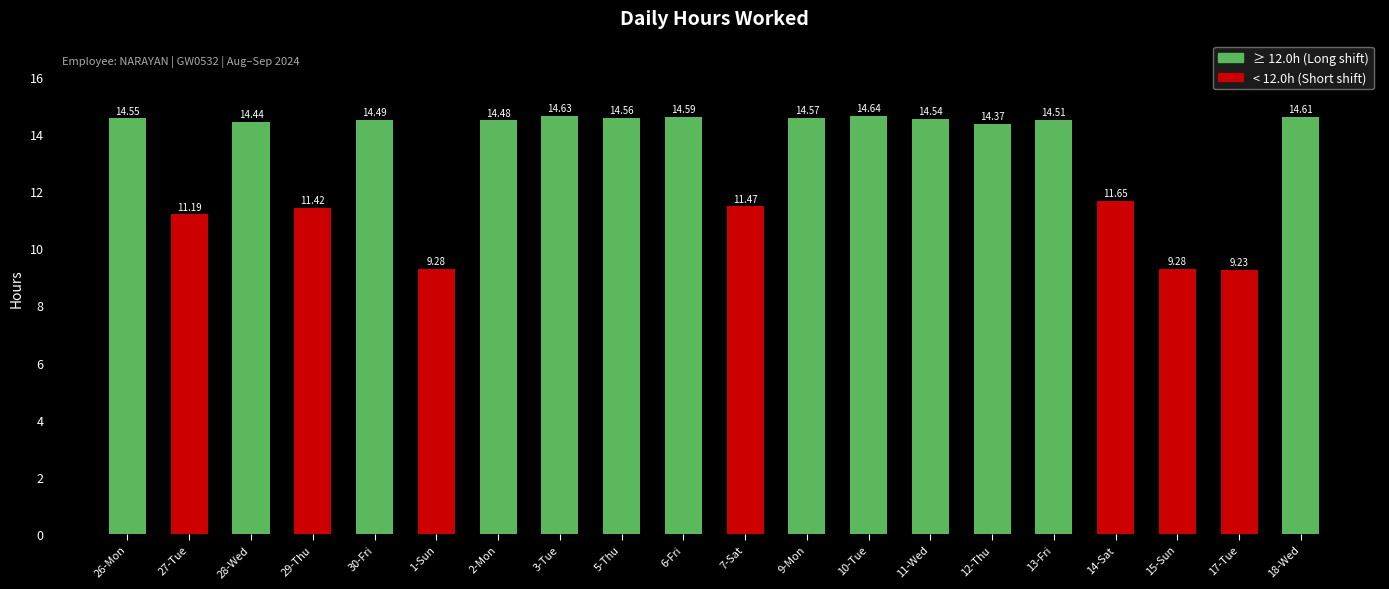

How many bars are there in total?

20